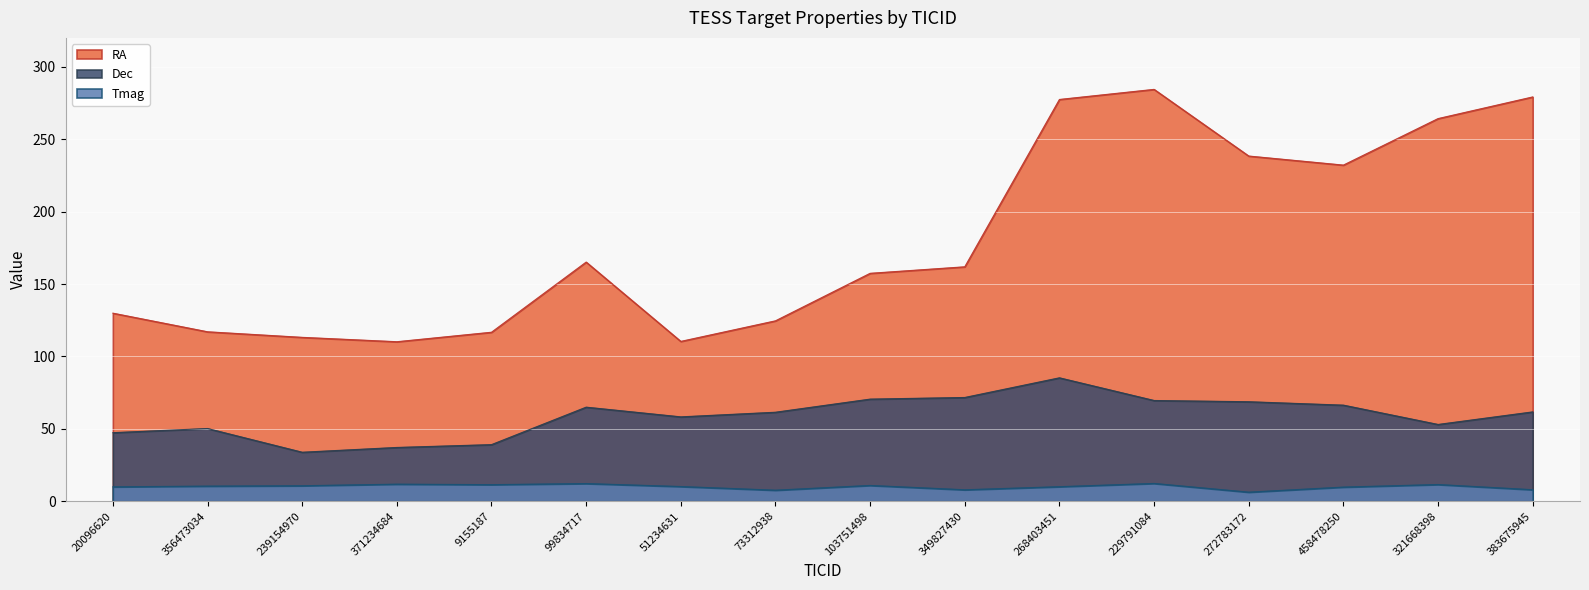

True or false: RA and Tmag intersect in this chart.

False